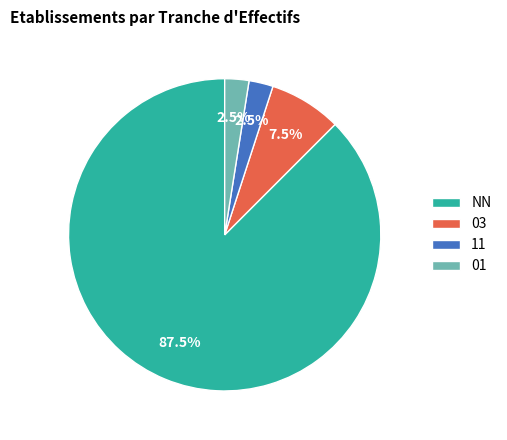

Does any single category account for the majority?

Yes